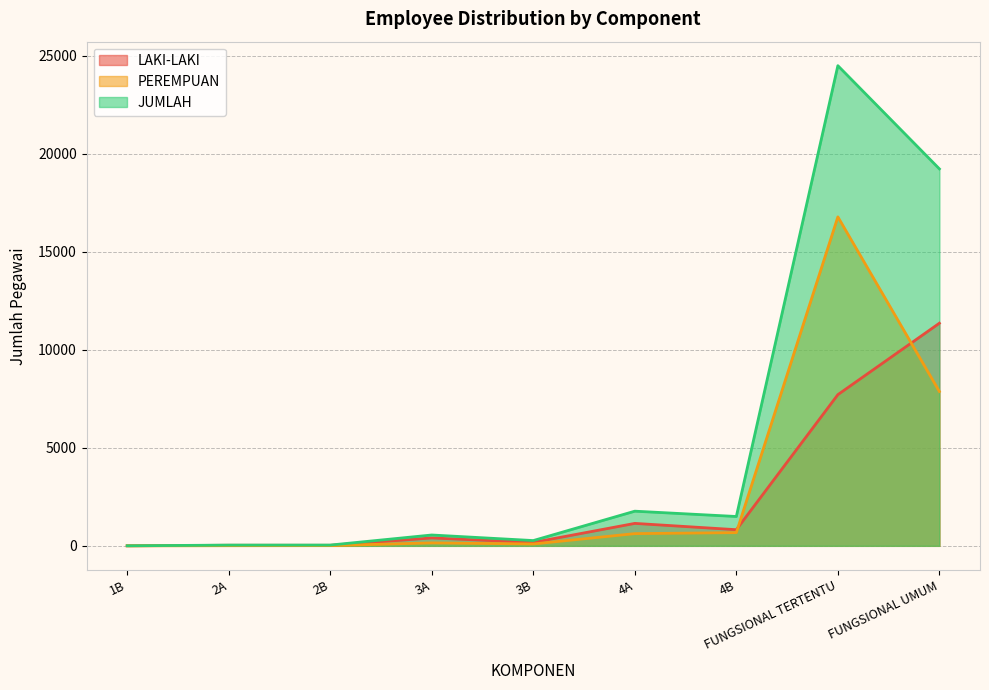

The value of PEREMPUAN at 2B is 12. True or false?

True